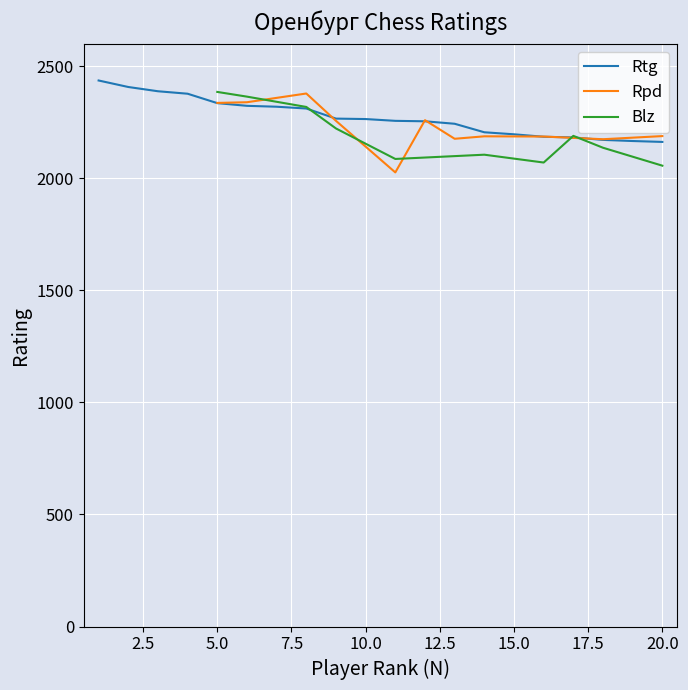

Reading left to right, extract all data points from this chart.

2436	2407	2388	2377	2335	2323	2319	2311	2266	2264	2256	2254	2243	2205	2196	2185	2182	2171	2166	2162